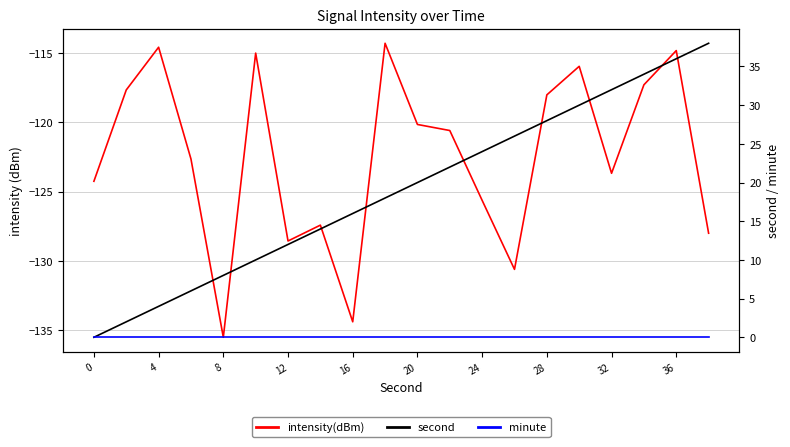

What are all the series names shown in the legend?

intensity(dBm), second, minute